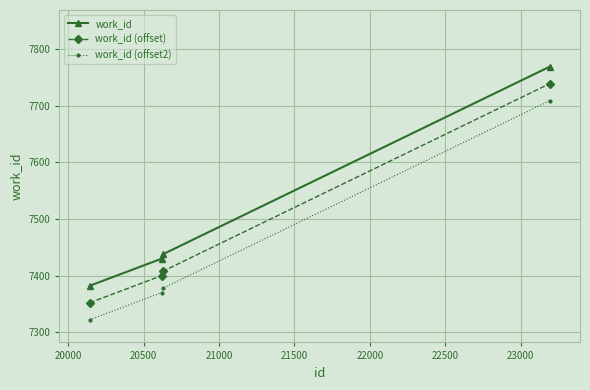

What are all the series names shown in the legend?

work_id, work_id (offset), work_id (offset2)